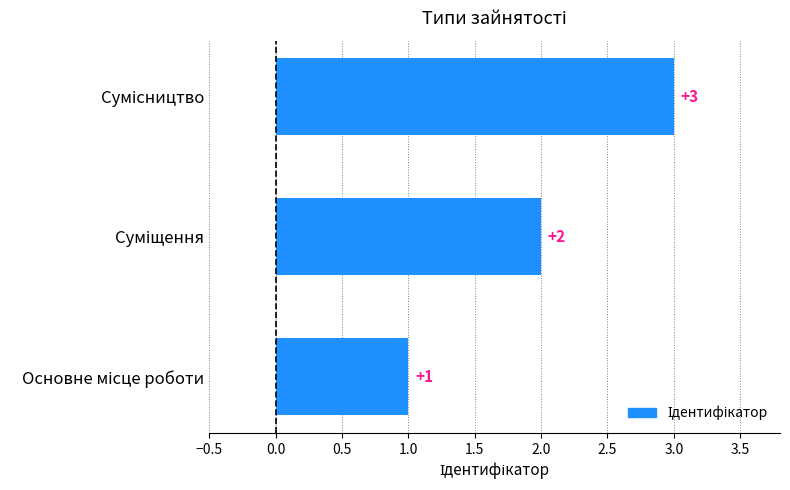

Count the values in the range 1 to 3.

3